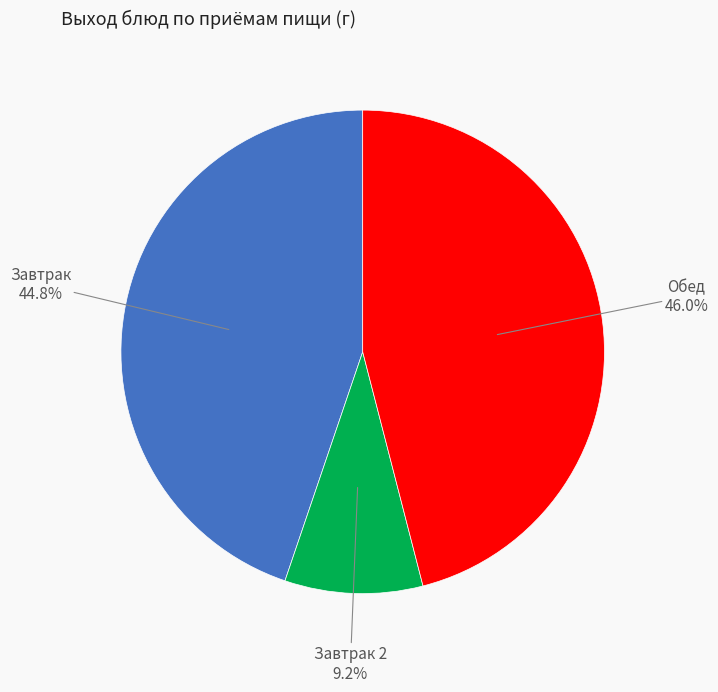

To the nearest percent, what is the average slice percentage?

33%